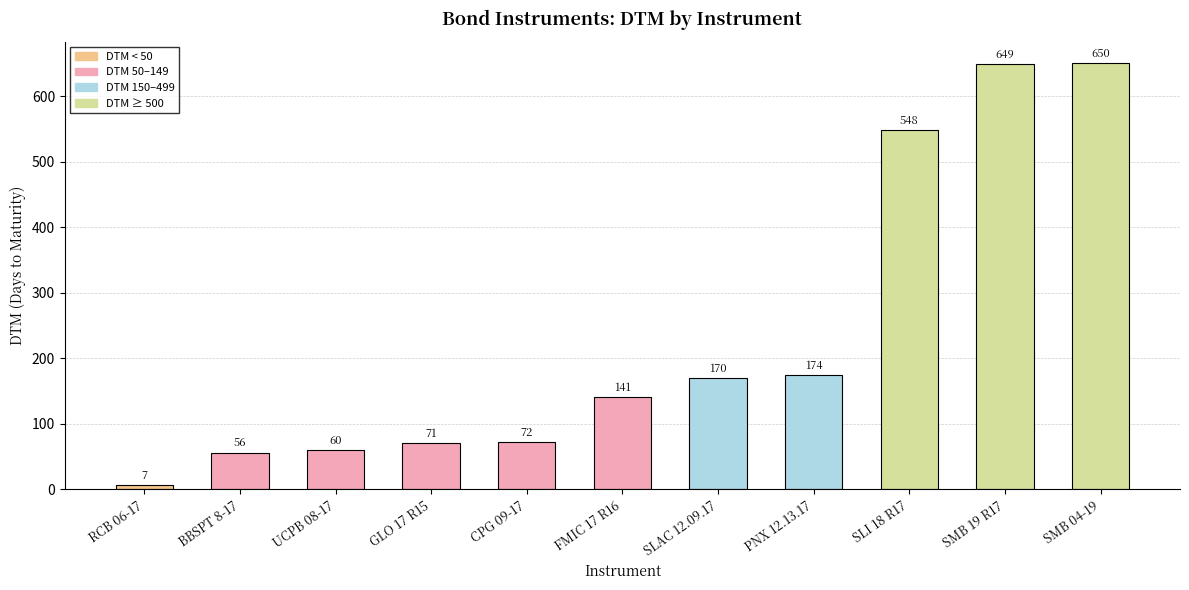

List the labels in order of value, largest first.

SMB 04-19, SMB 19 R17, SLI 18 R17, PNX 12.13.17, SLAC 12.09.17, FMIC 17 R16, CPG 09-17, GLO 17 R15, UCPB 08-17, BBSPT 8-17, RCB 06-17